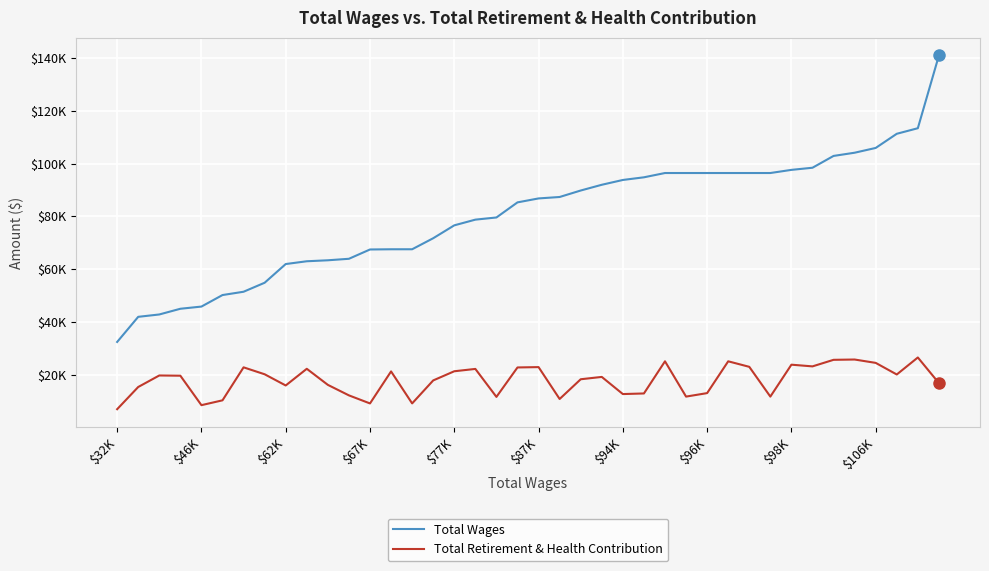

Which series has the widest spread of values?

Total Wages